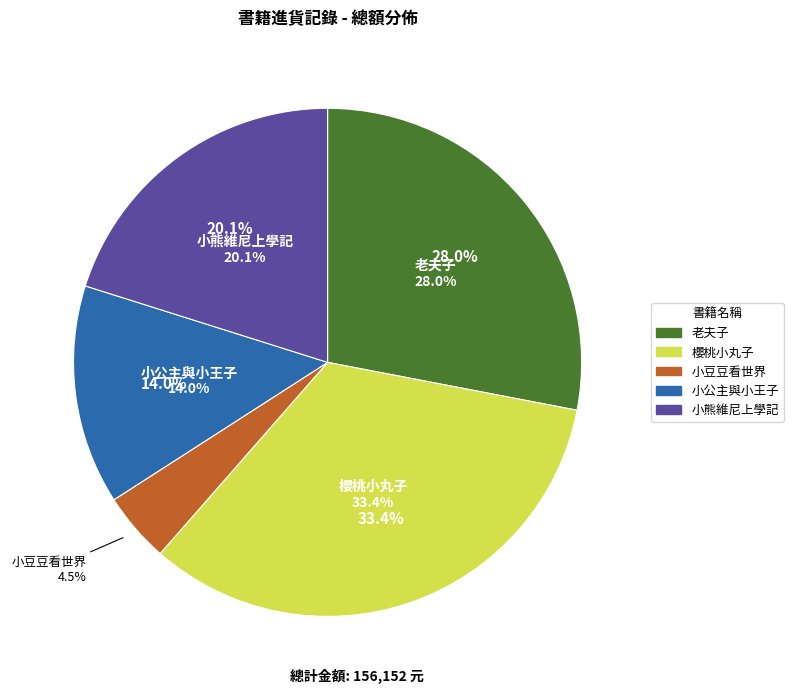

The 老夫子 slice represents 28% of the pie. True or false?

True